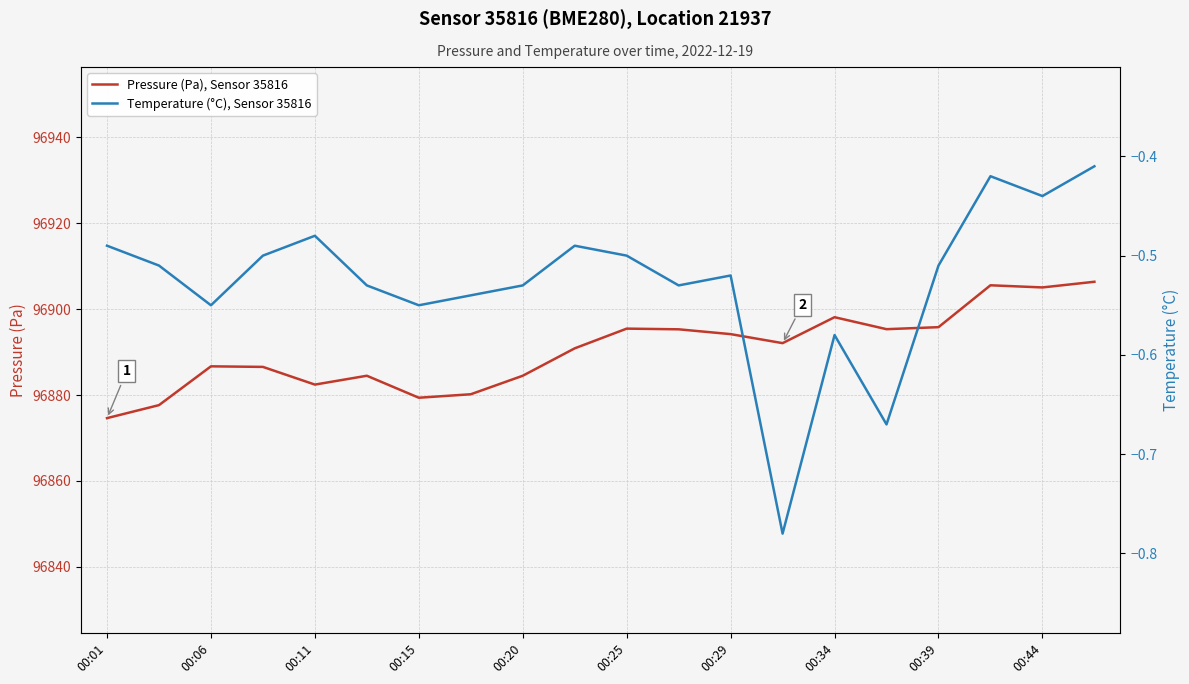

In Temperature (°C), Sensor 35816, how many points are higher than both neighbors (excluding endpoints)?

5